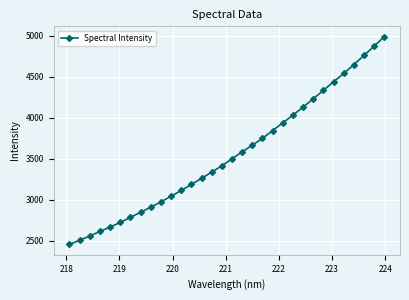

Count the number of categories in the chart.

32